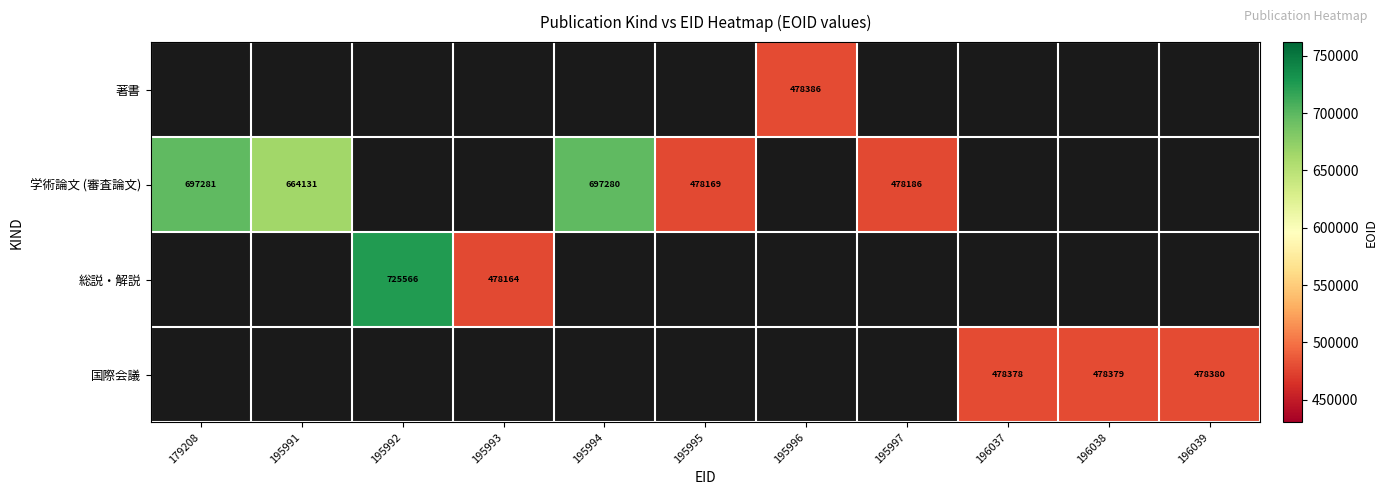

Is it true that 総説・解説 equals 1268739 at 195992?

False